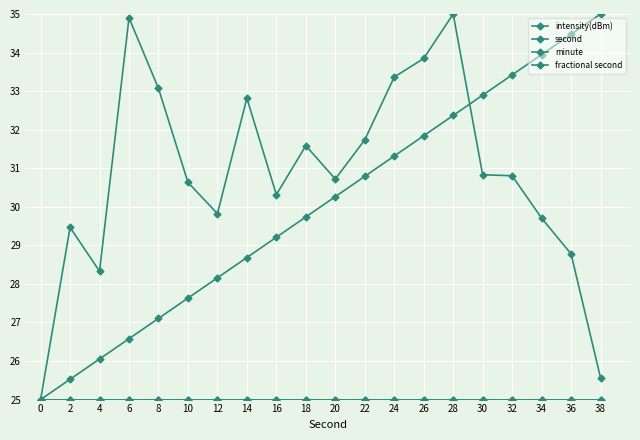

What are all the series names shown in the legend?

intensity(dBm), second, minute, fractional second